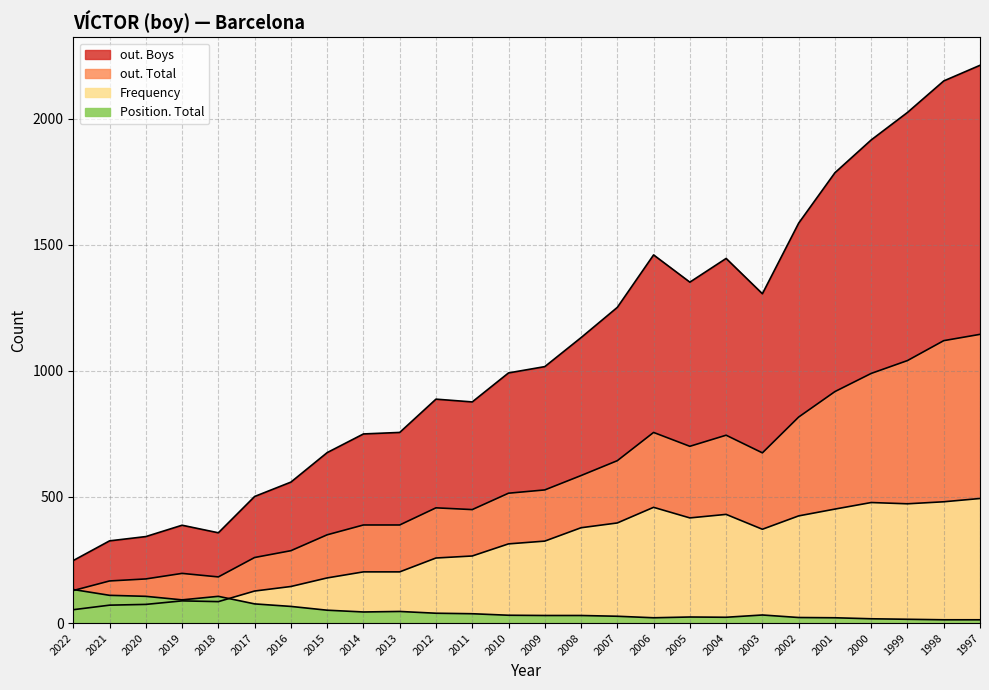

What is the minimum value shown in the chart?

13